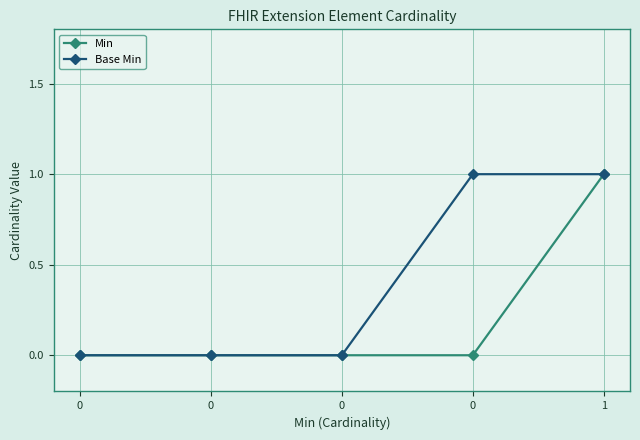

Count the number of data series in this chart.

2